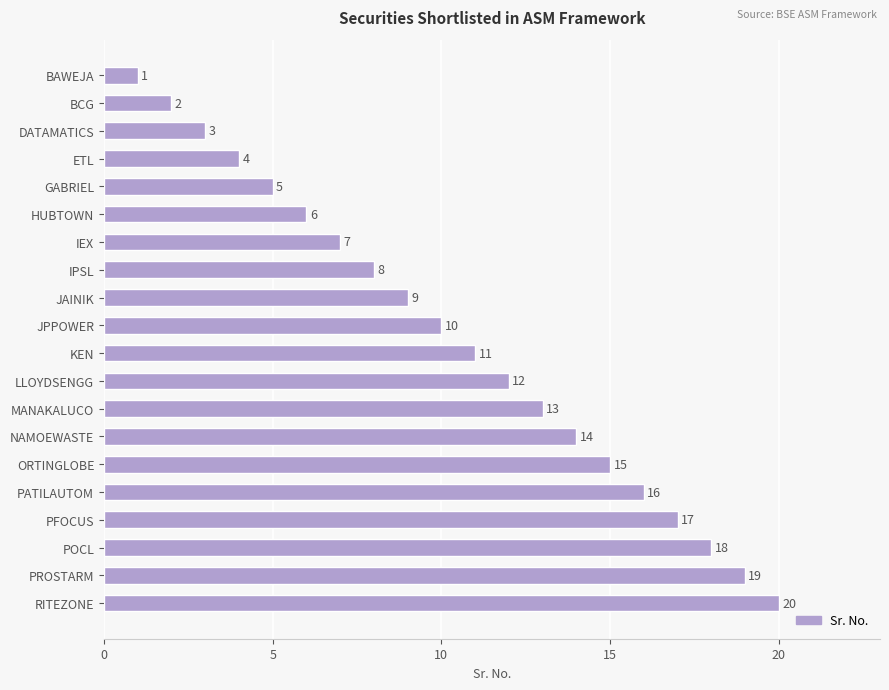

What is the change in value from HUBTOWN to KEN?

+5